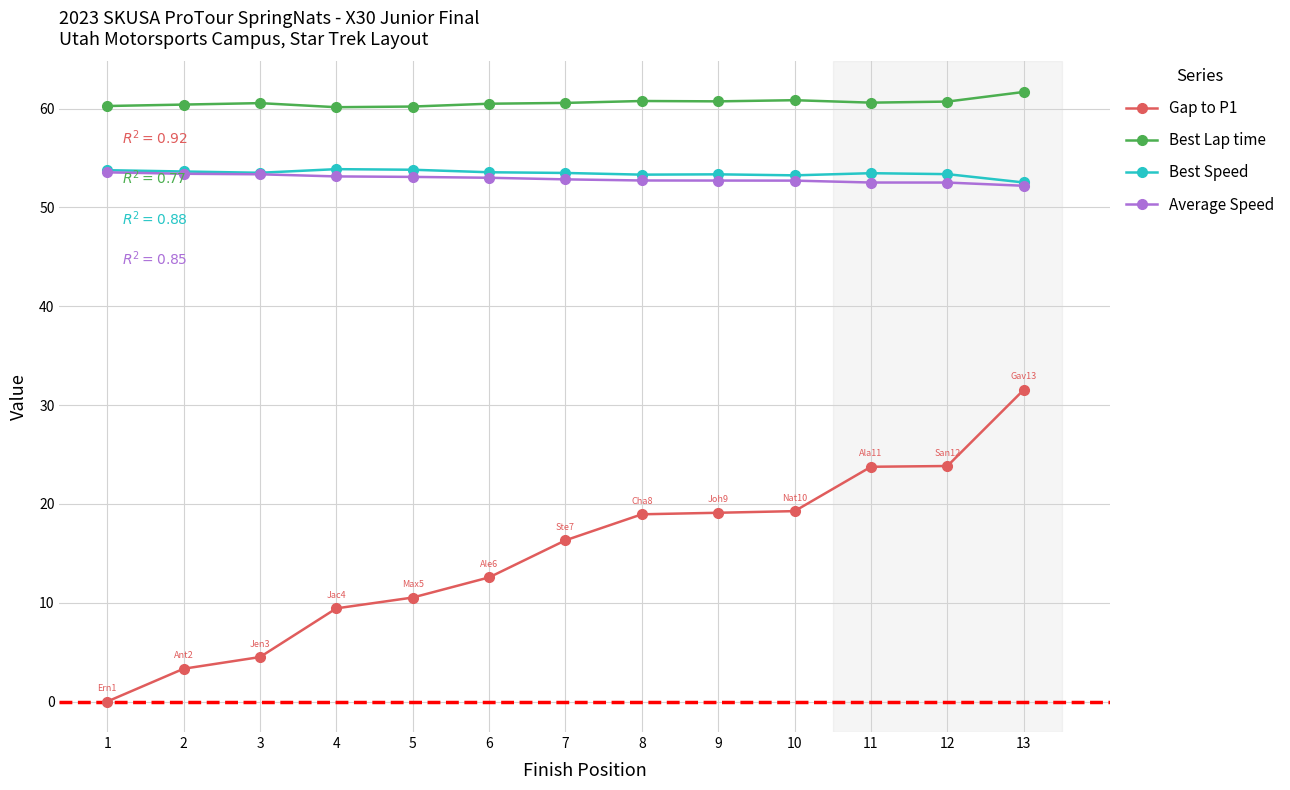

True or false: Average Speed and Best Lap time intersect in this chart.

False